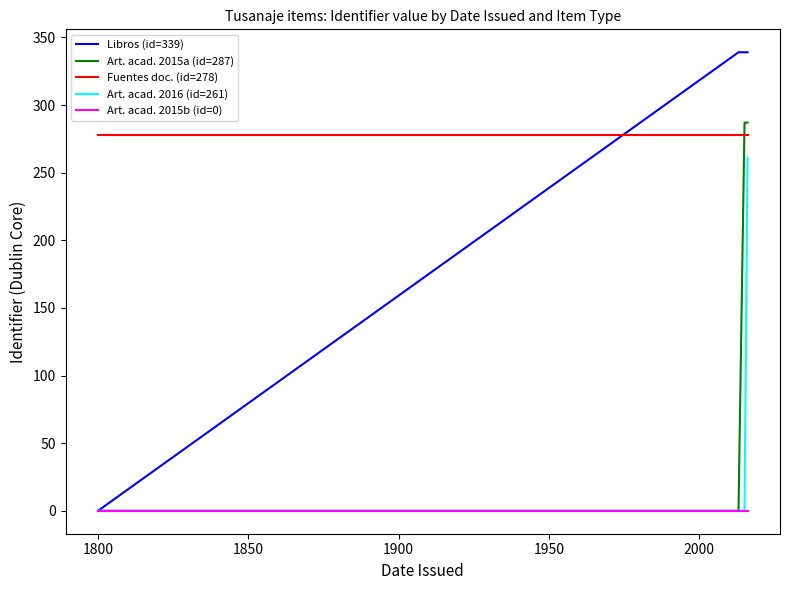

True or false: Fuentes doc. (id=278) and Art. acad. 2016 (id=261) intersect in this chart.

False